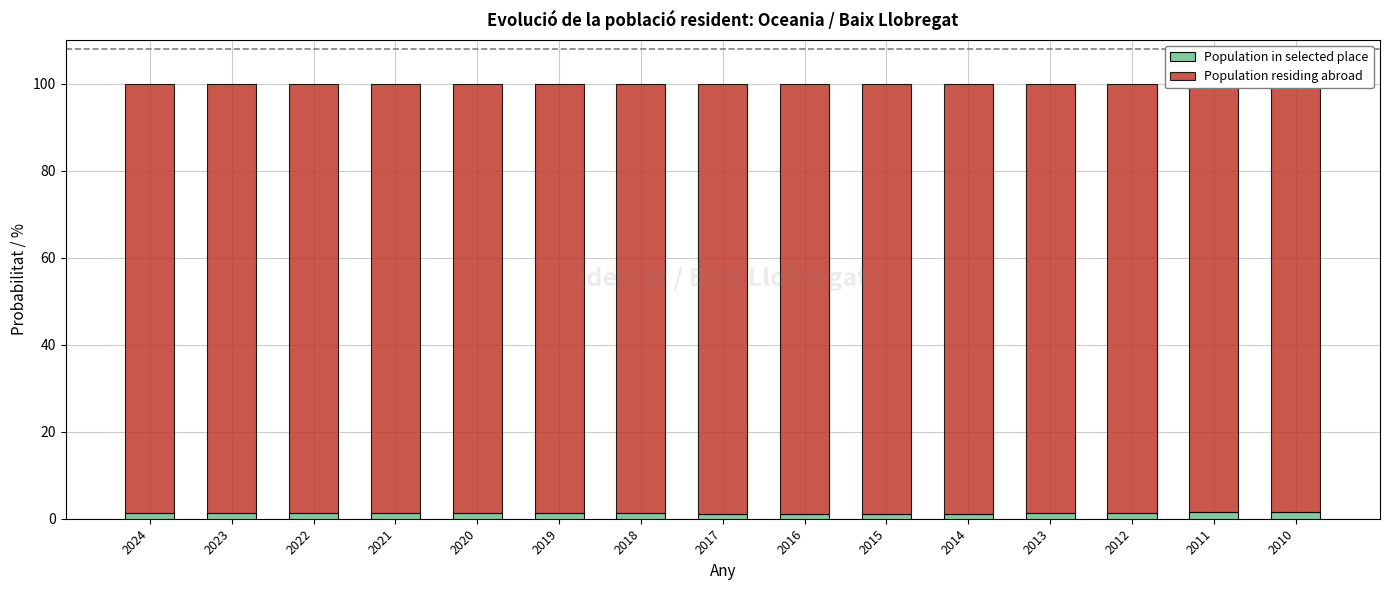

What is the sum of the Population in selected place values at 2019 and 2014?

2.4